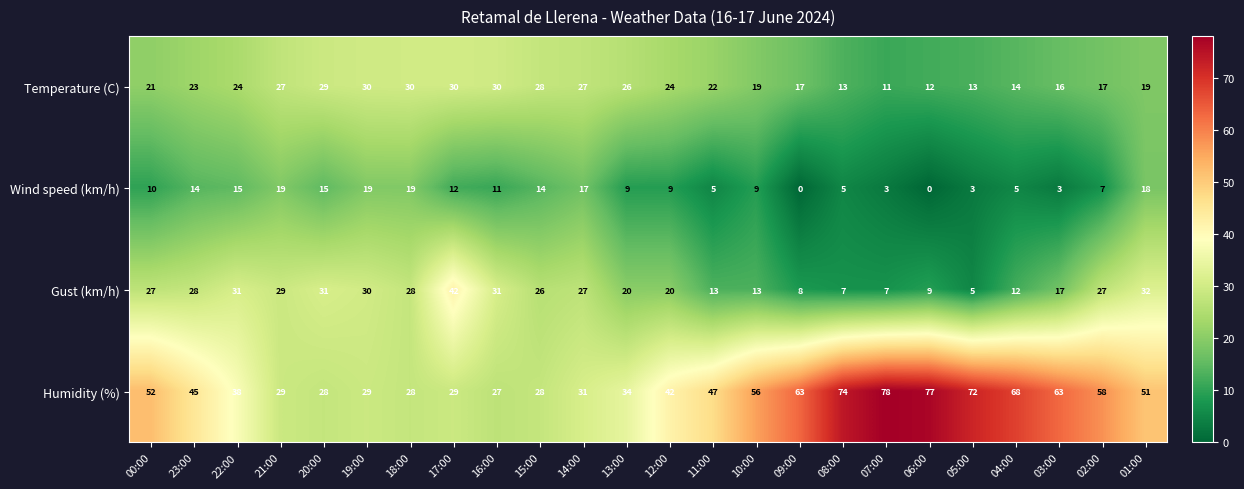

True or false: Humidity (%) has a value of 39 at 15:00.

False